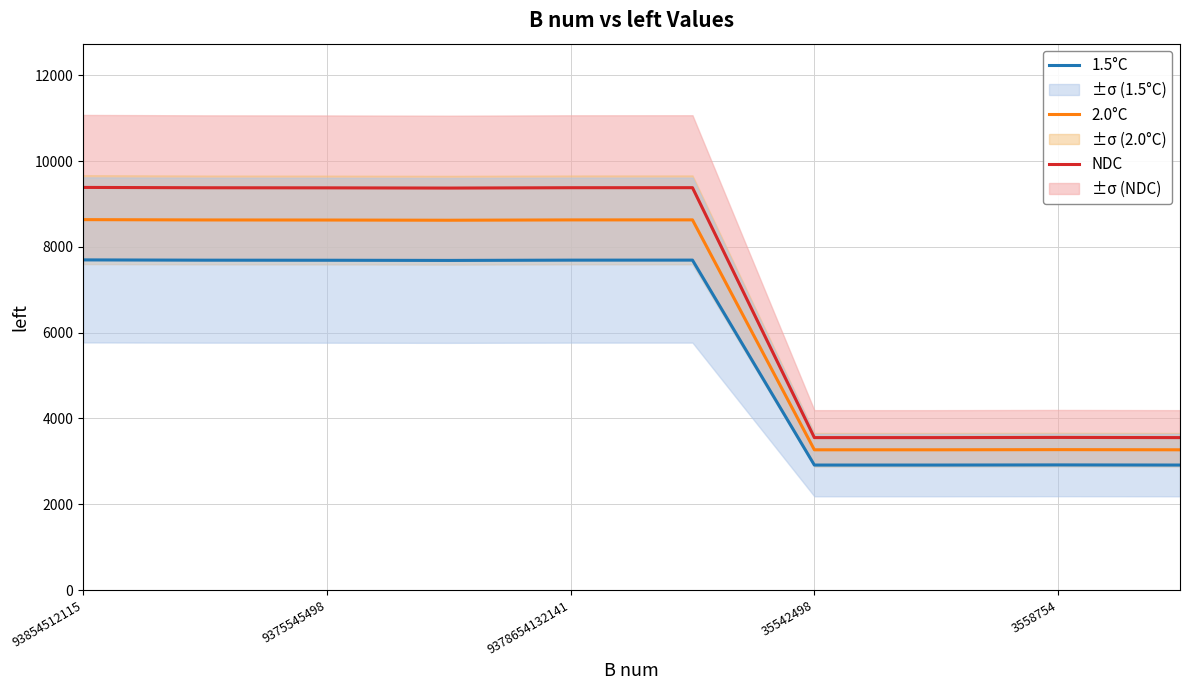

True or false: 1.5°C and NDC cross at least once.

False